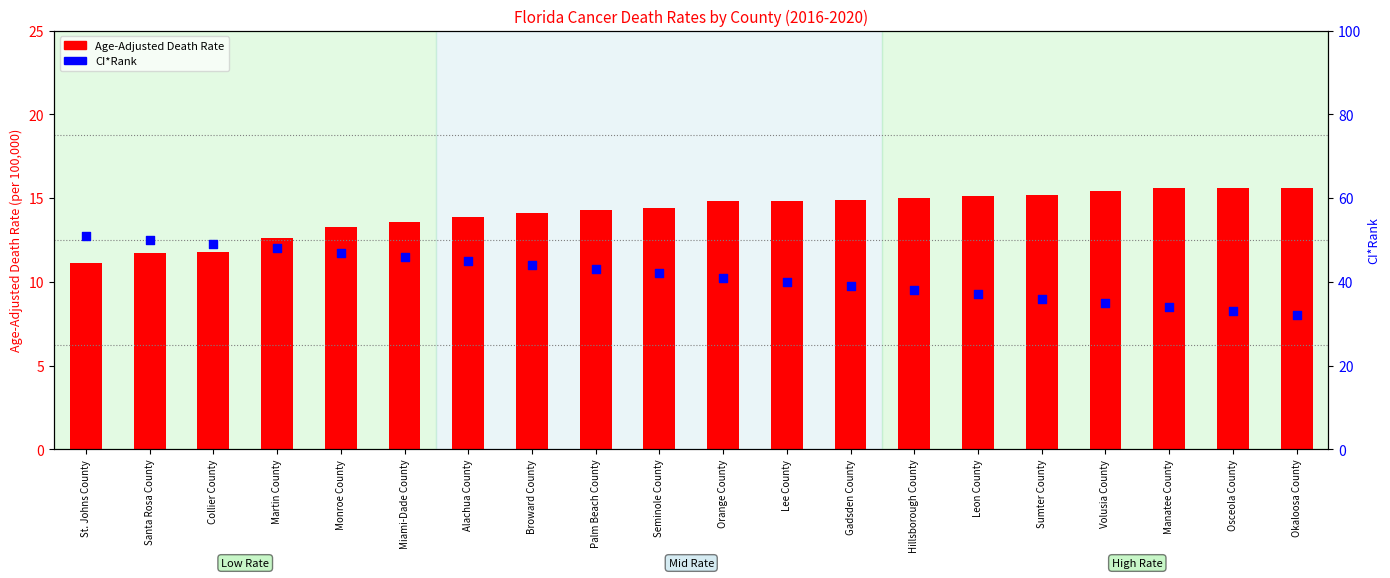

What is the total value across all series at Martin County?

60.6